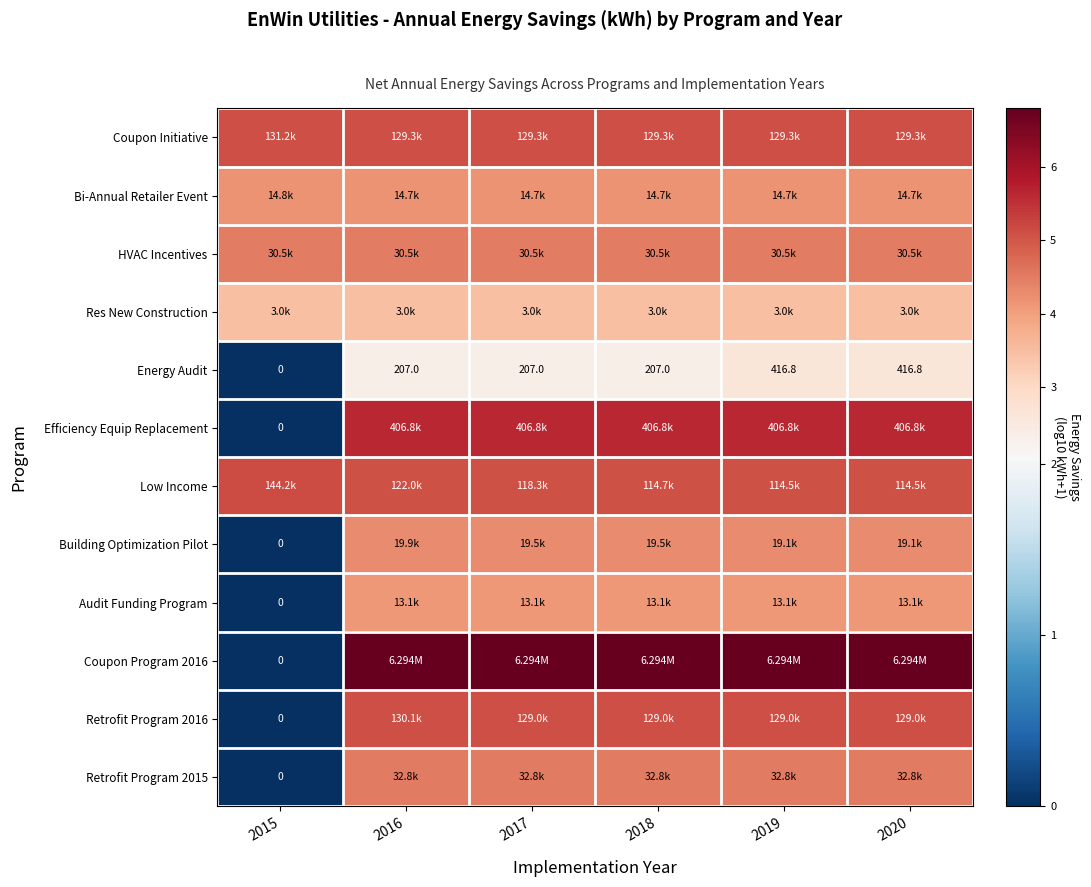

Is the value of Retrofit Program 2016 at 2015 greater than the value of Energy Audit at 2018?

No